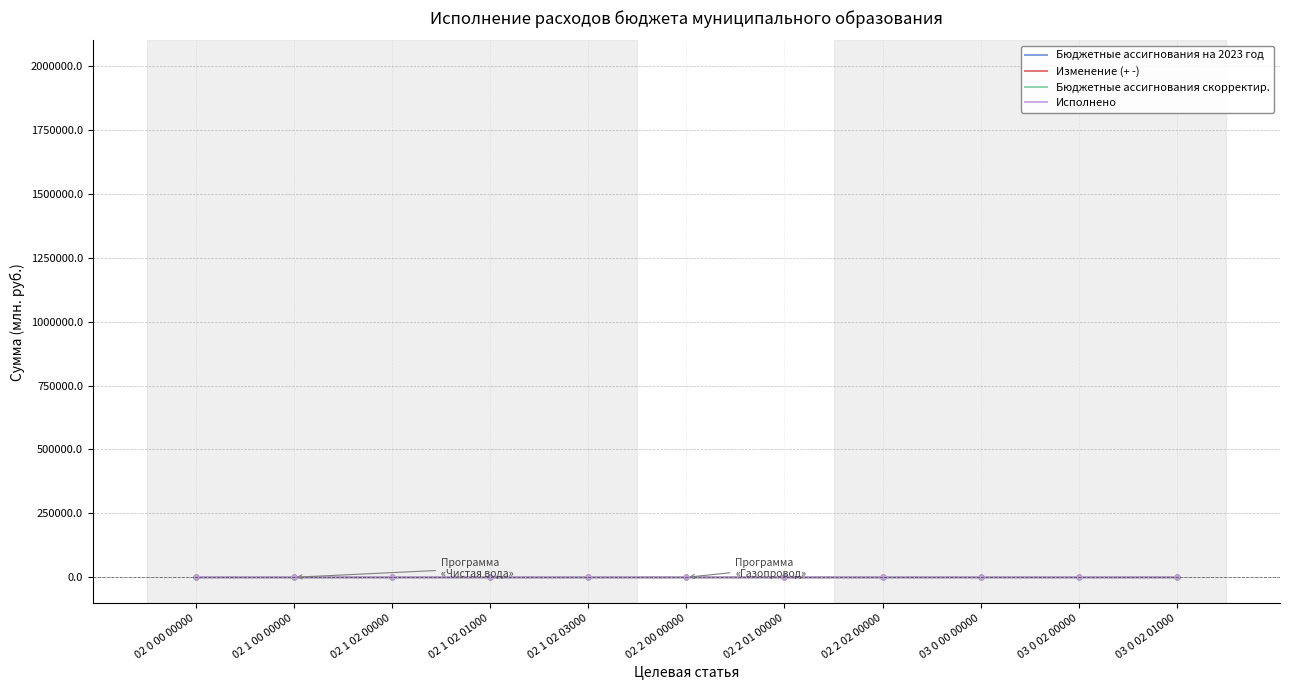

The Бюджетные ассигнования скорректир. series shows 0.4 at 02 2 00 00000. True or false?

True